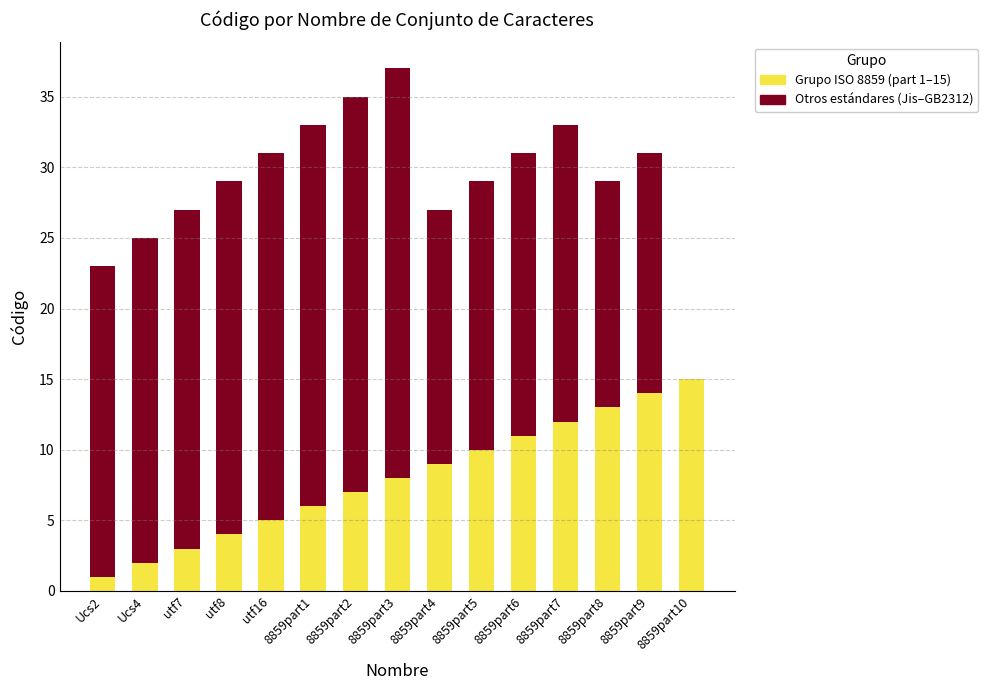

At which category is the sum across all series the highest?

8859part3